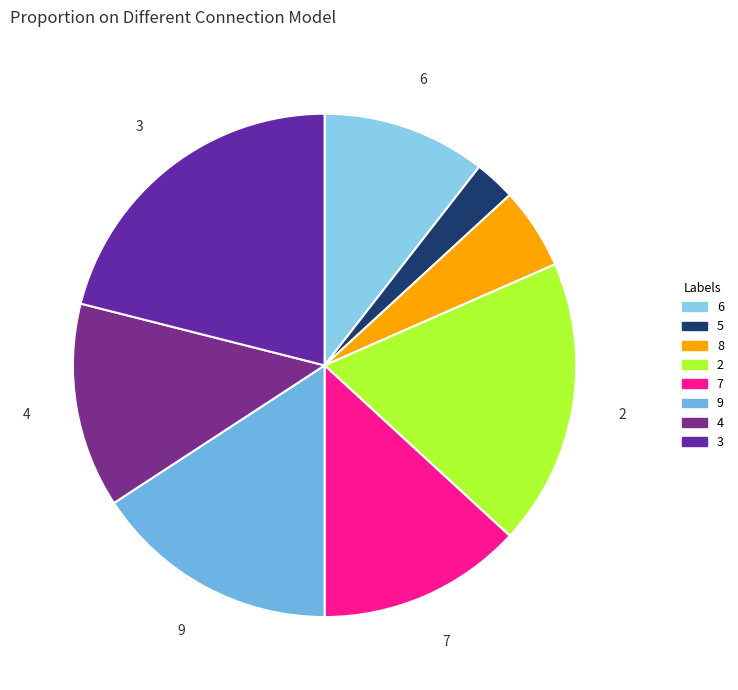

How many slices are in this pie chart?

8